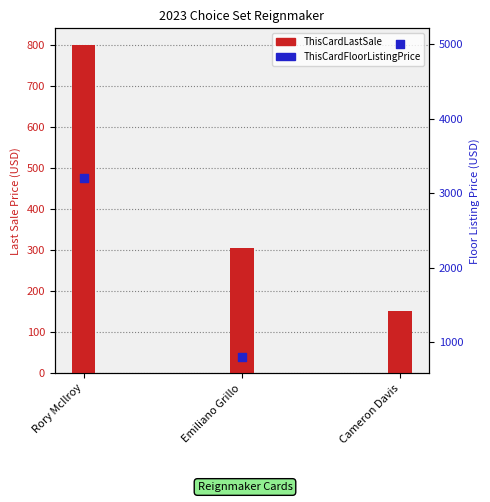

At how many categories does at least one series exceed 3419?

1